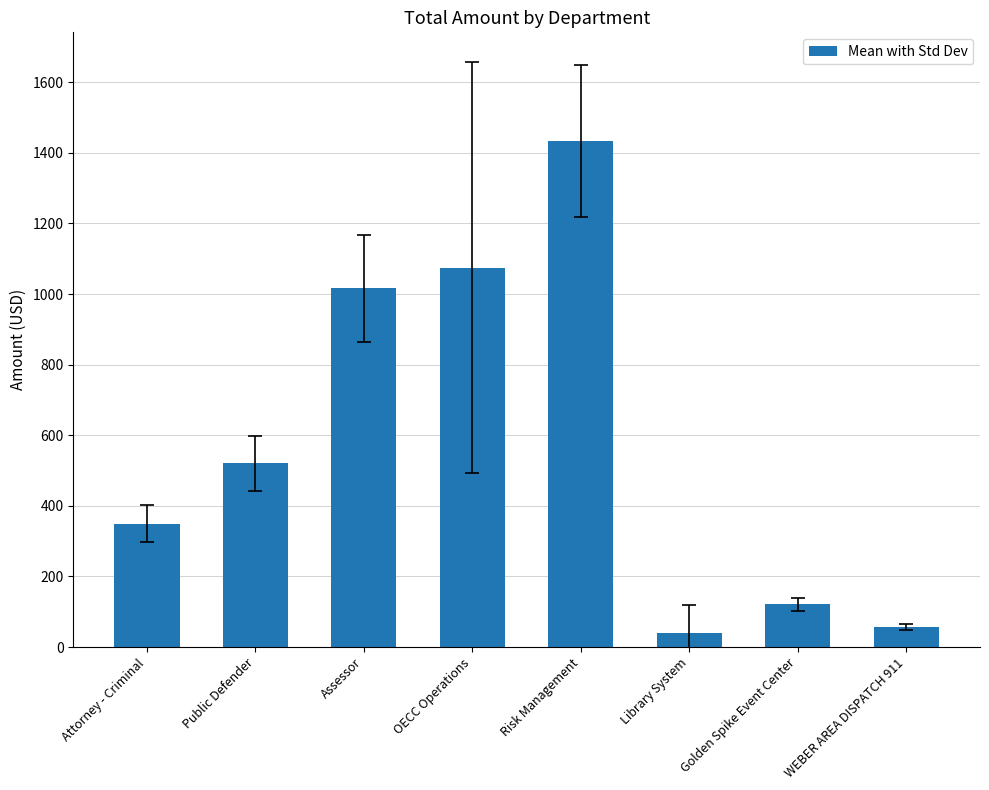

Which label corresponds to the largest value in the chart?

Risk Management